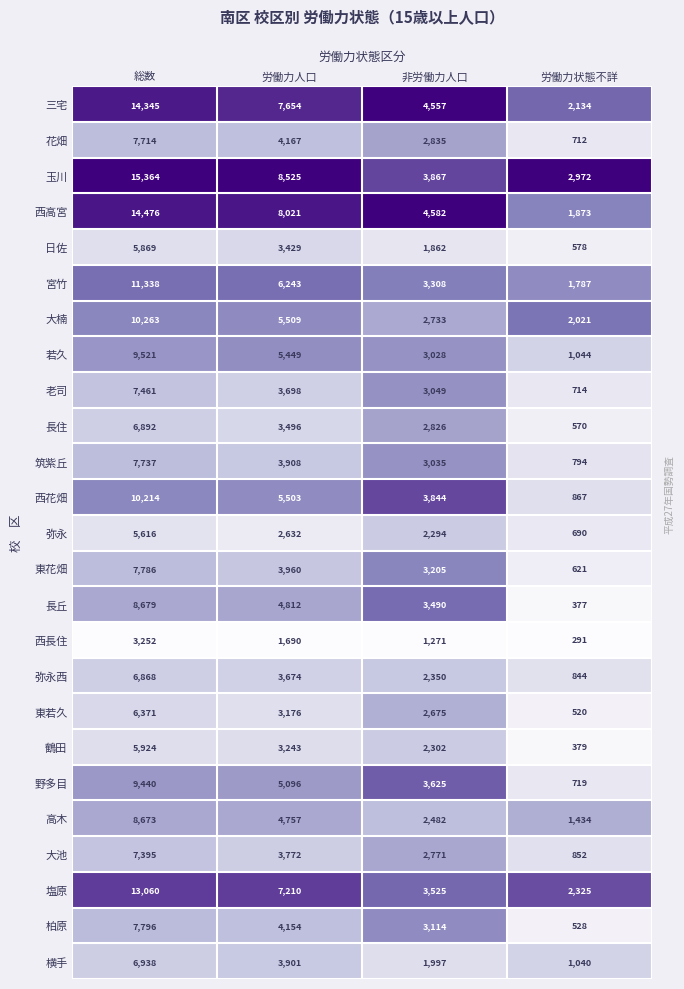

The value of 弥永 at 労働力状態不詳 is 986. True or false?

False